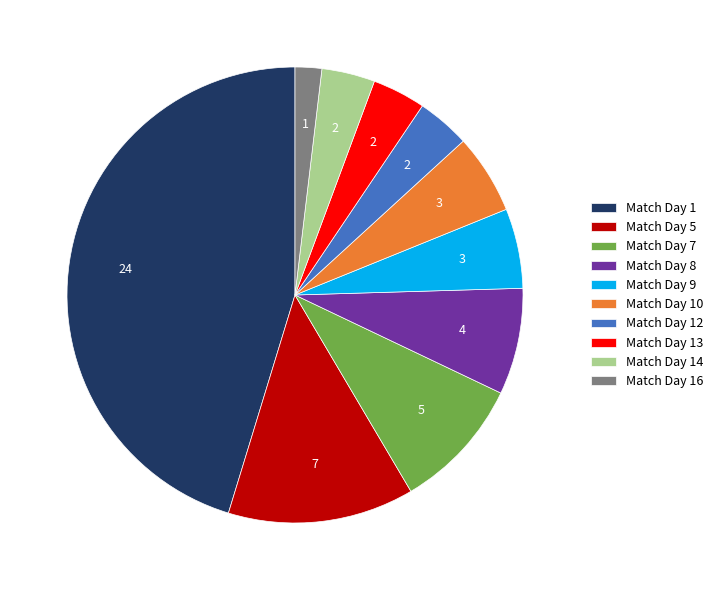

Is it true that Match Day 5 is 28% of the pie?

False